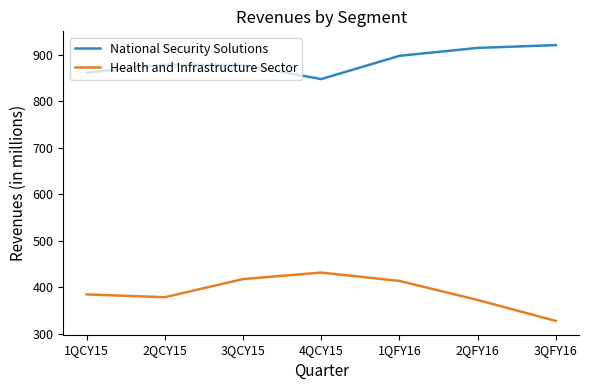

How many series are shown in this chart?

2